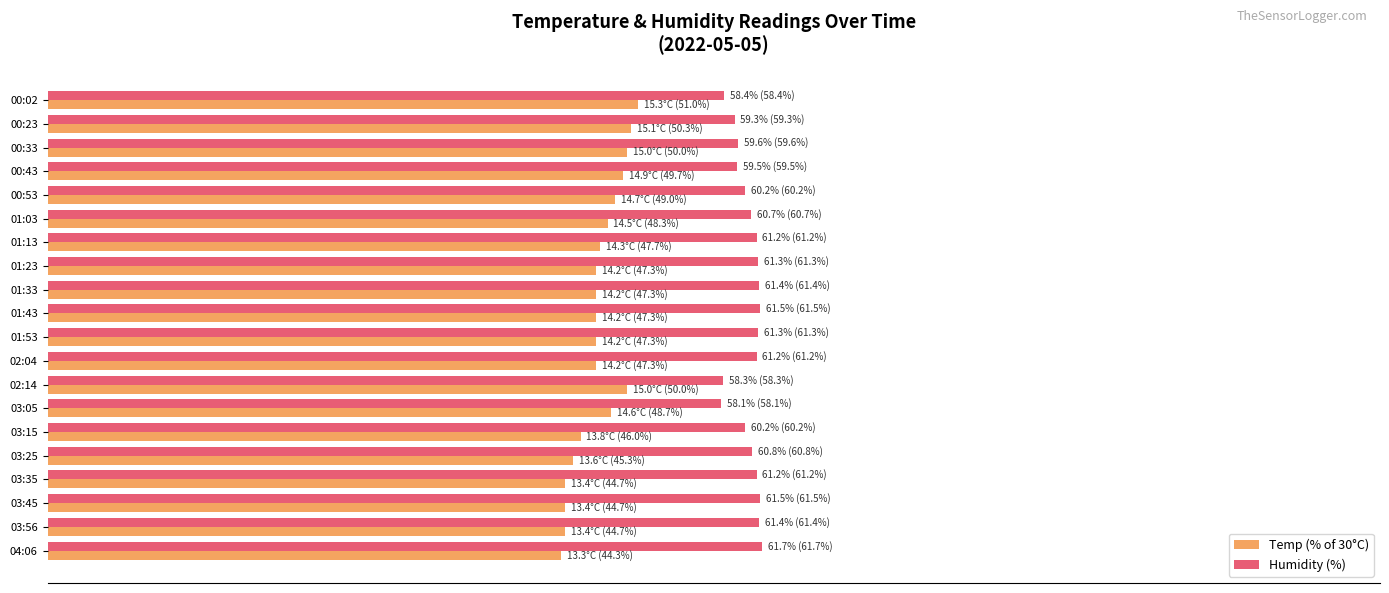

What are all the series names shown in the legend?

Temp (% of 30°C), Humidity (%)